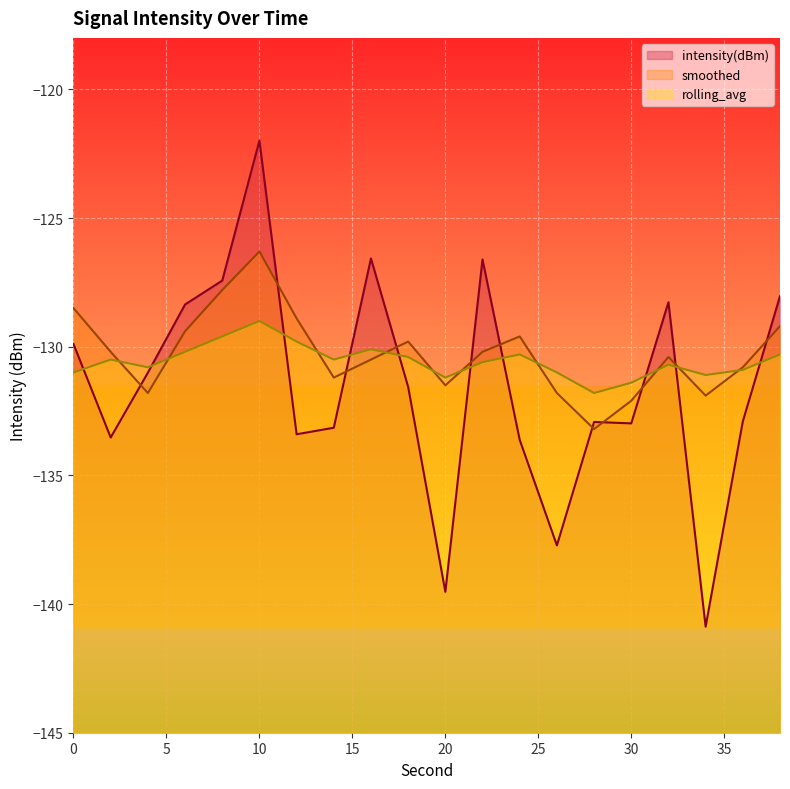

The value of smoothed at 2 is -214.5. True or false?

False